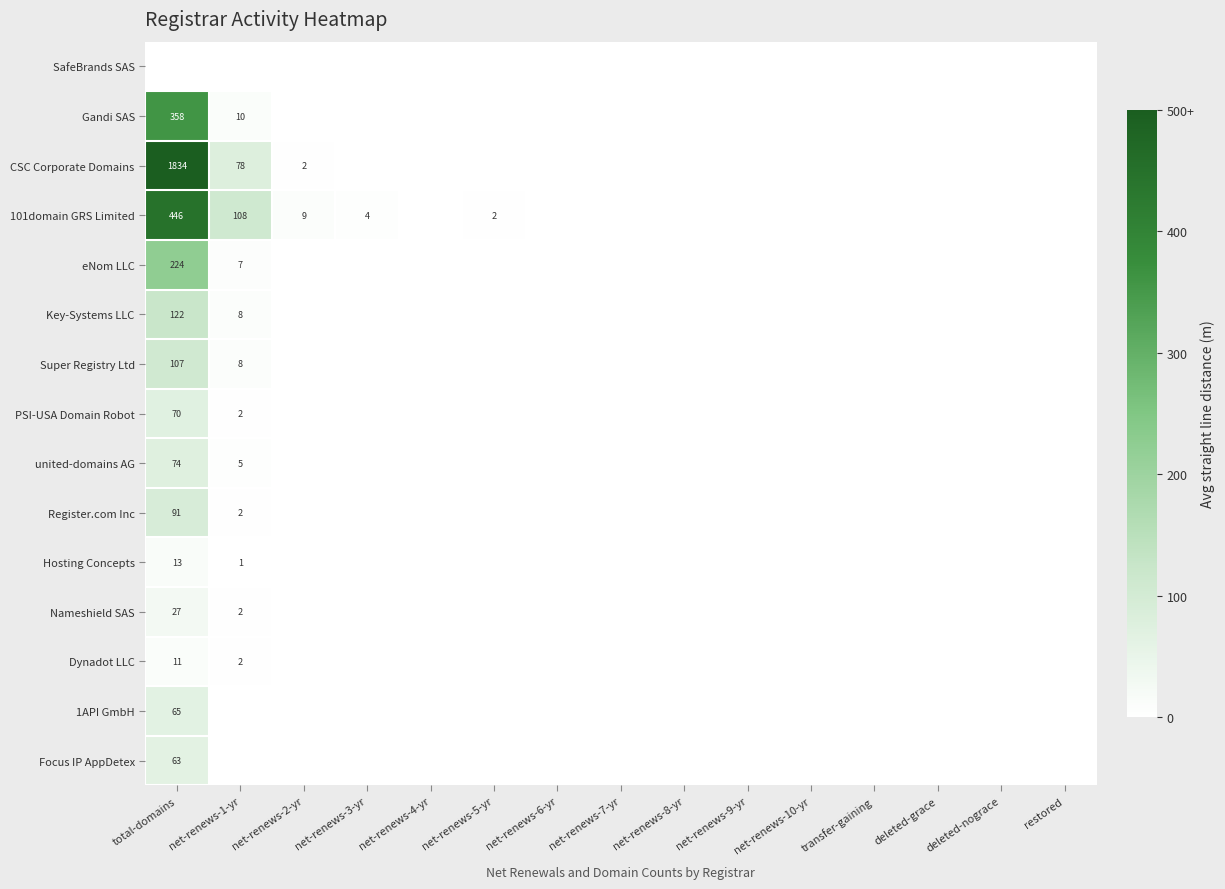

The Nameshield SAS series shows 2 at net-renews-1-yr. True or false?

True